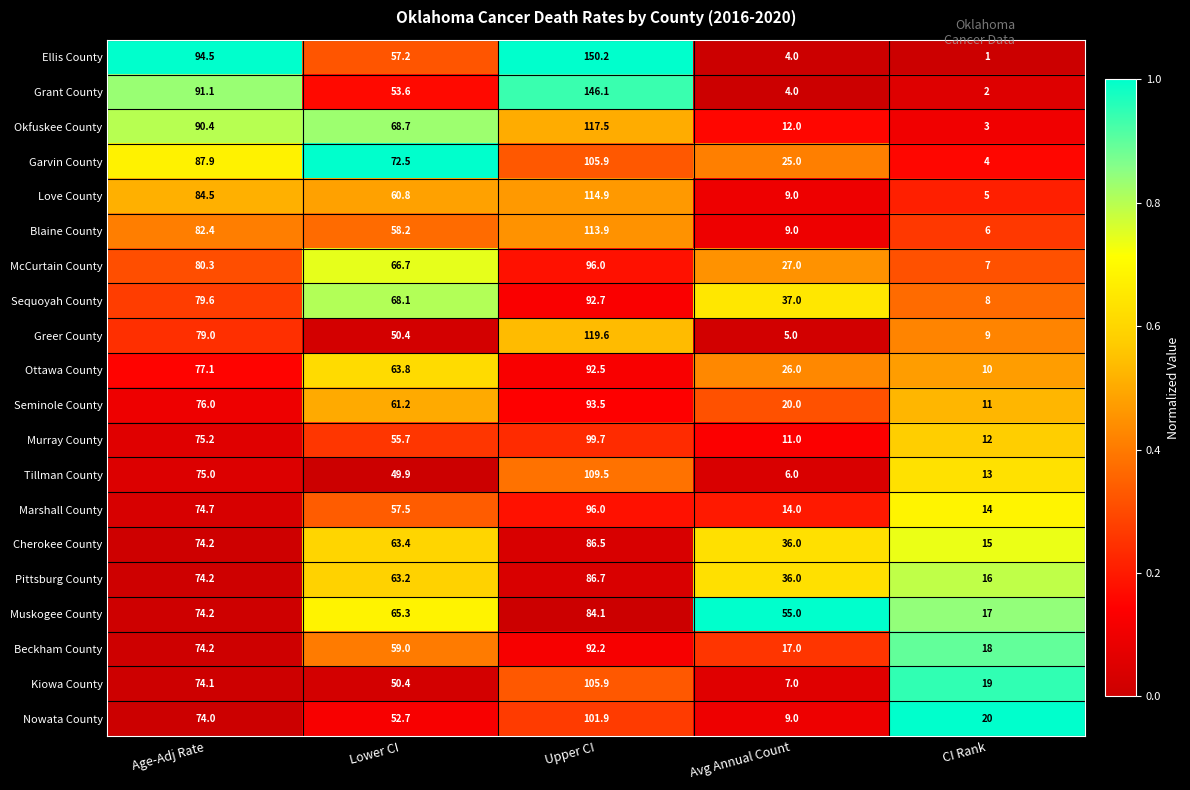

What is the approximate value of Ottawa County at Avg Annual Count?

26.0